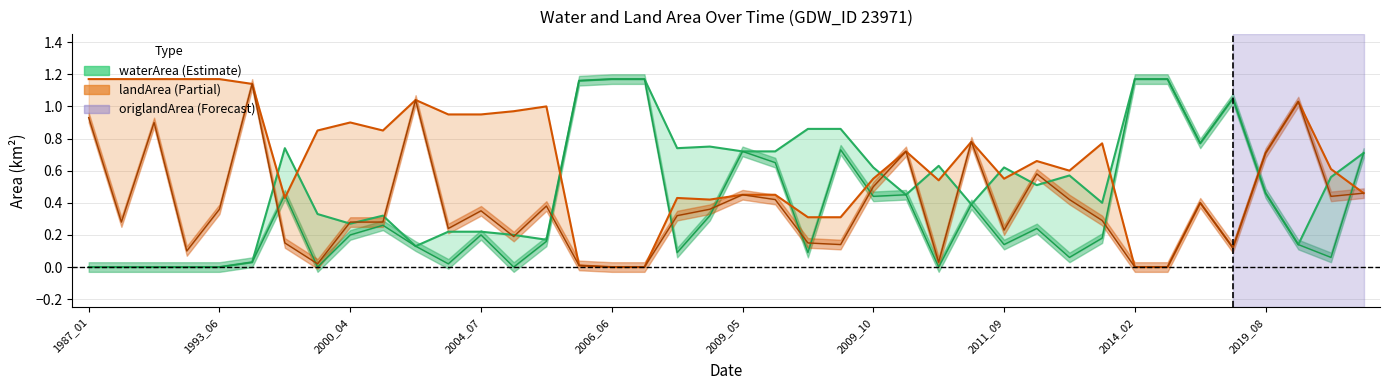

How many lines are shown in the chart?

4